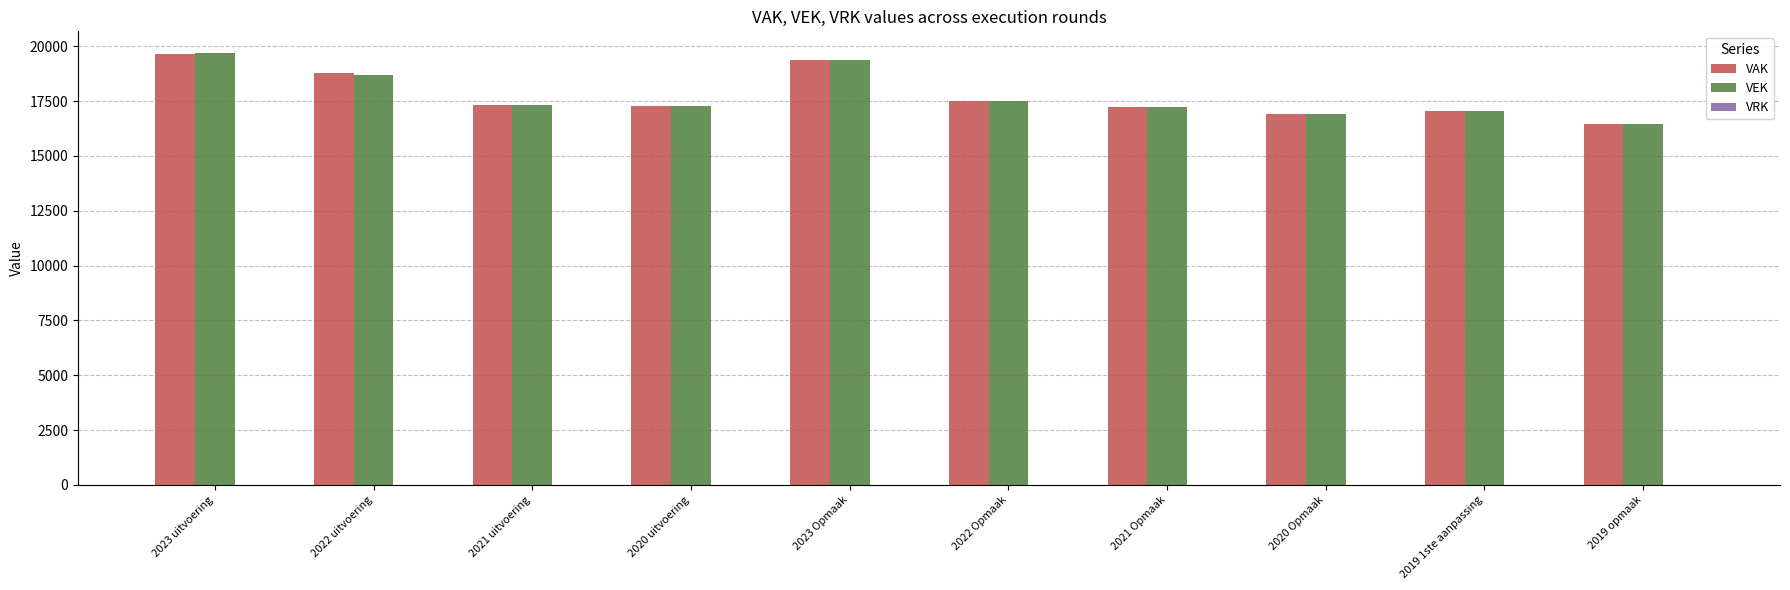

What is the sum of all VAK values?

177483